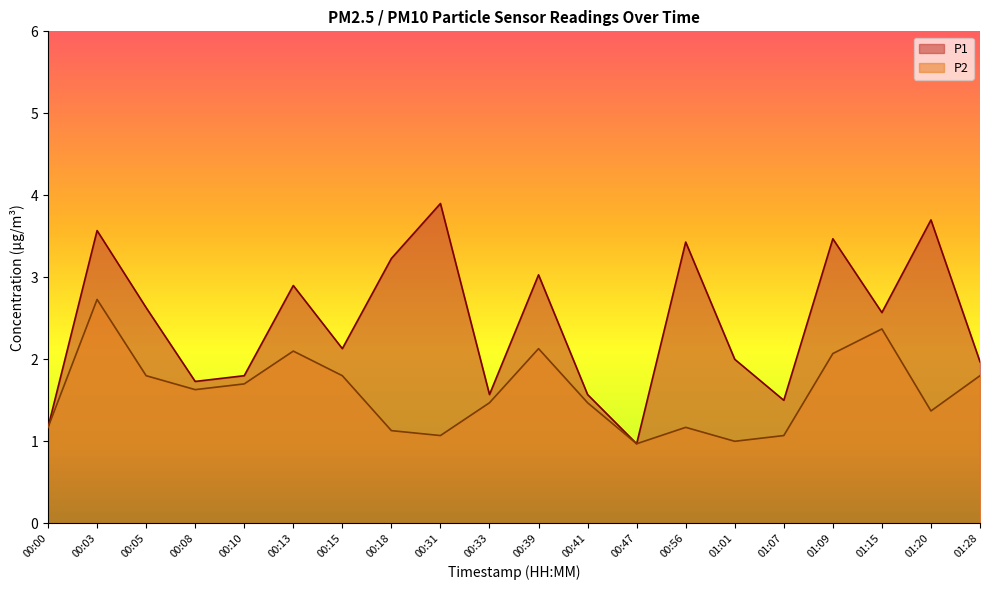

True or false: P1 and P2 cross at least once.

False